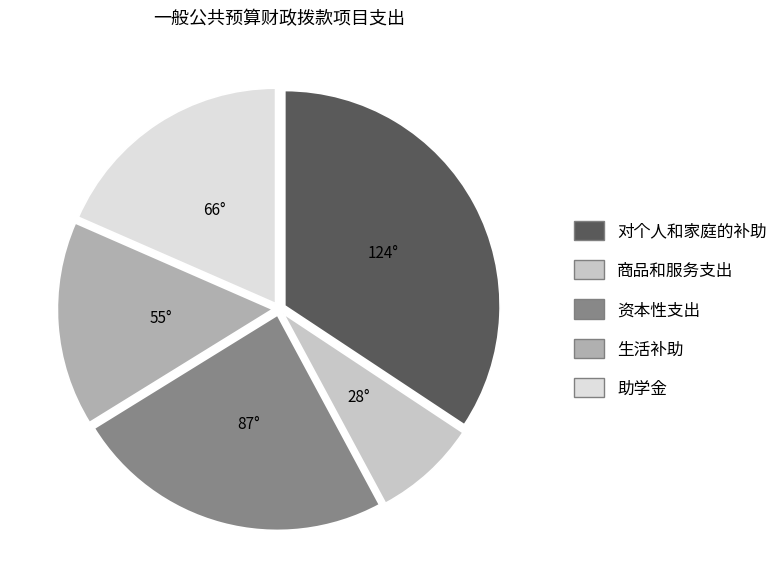

Does any single category account for the majority?

No